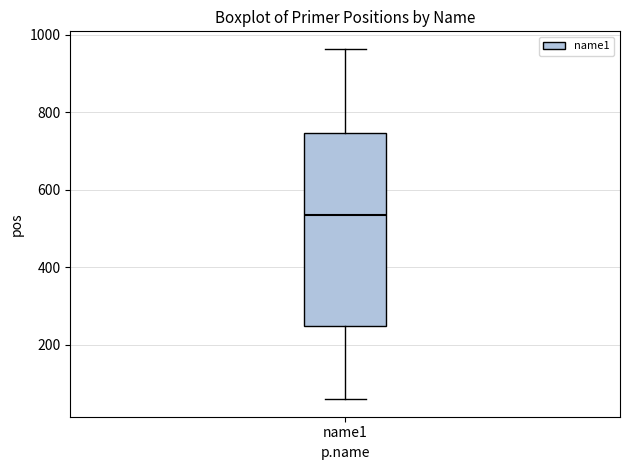

Read this box plot against the y-axis: the position of the median line, the range covered by the box, and the ends of both whiskers. The values are not printed on the chart, so give them approximately, as read against the axis.

median 540, box 260 to 740, whiskers 60 to 960